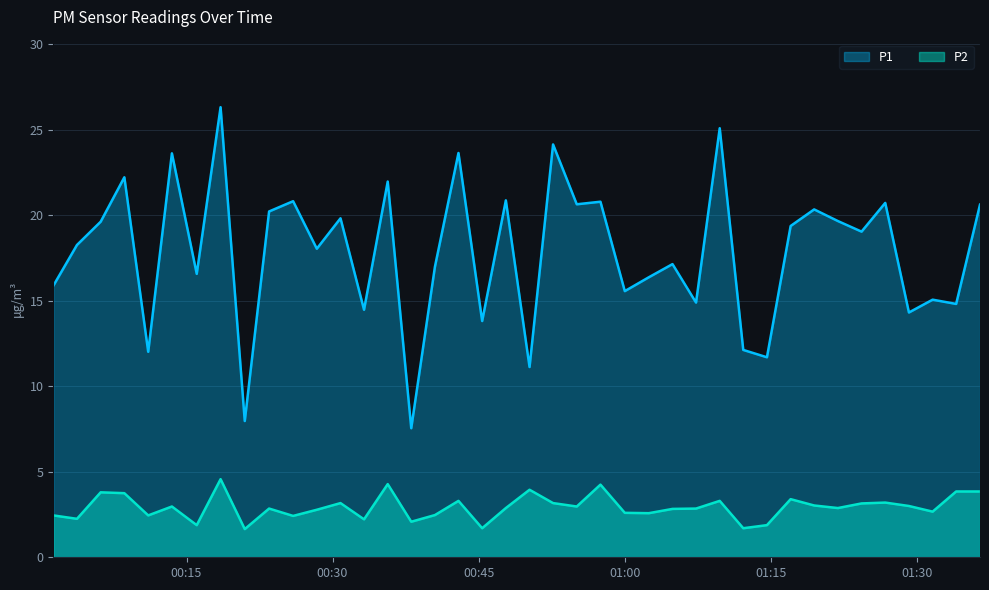

List the series in order of their overall mean, highest first.

P1, P2